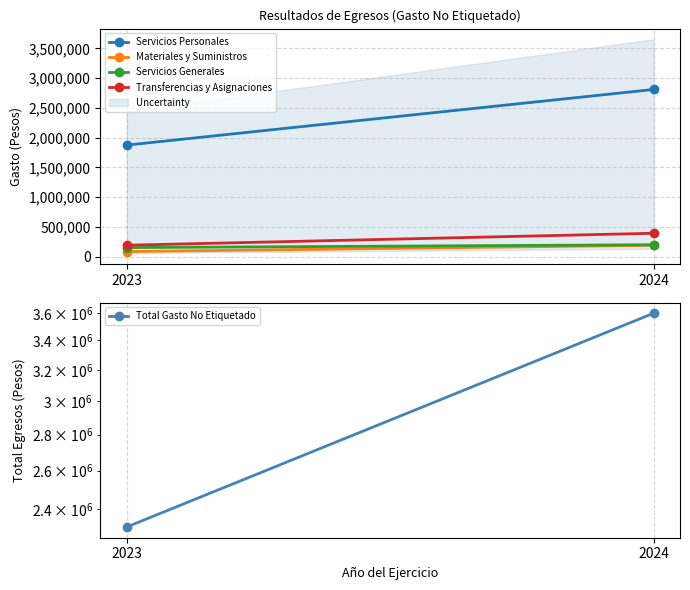

Reading left to right, what are all the values shown in this chart?

Servicios Personales: 1874491.2	2809058.5
Materiales y Suministros: 86527.7	192205.3
Servicios Generales: 153259.9	201233.7
Transferencias y Asignaciones: 192933.8	394180.8
Total Gasto No Etiquetado: 2314012.5	3596678.4